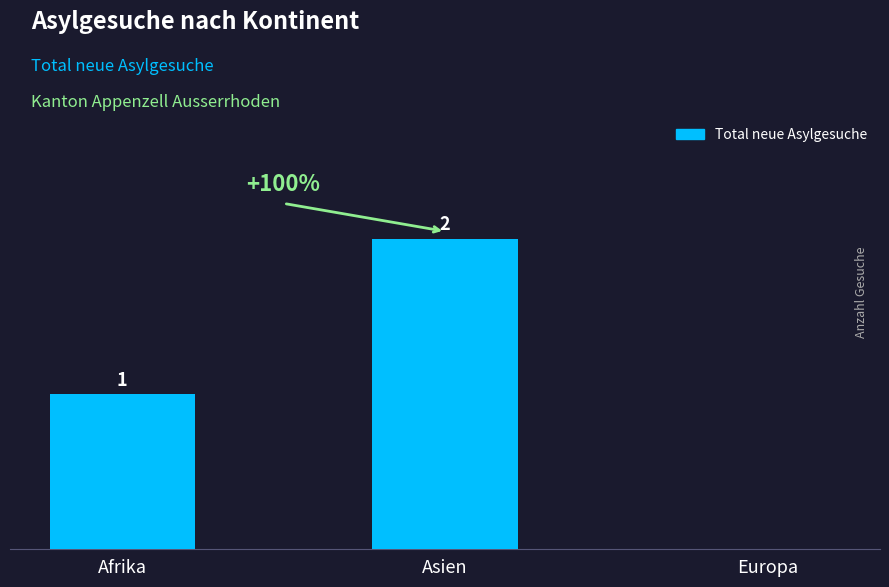

At which label is the value closest to 1?

Afrika